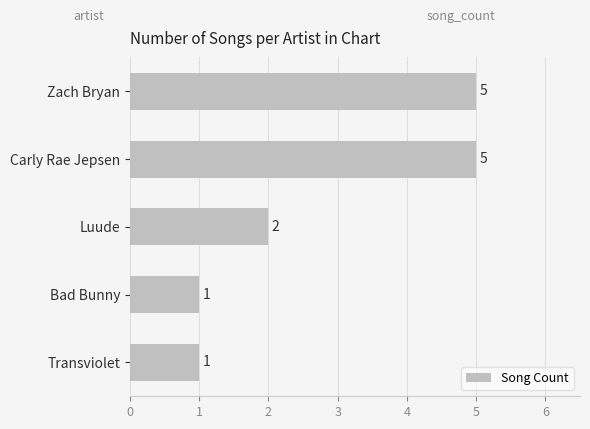

How many values are between 1 and 5?

5